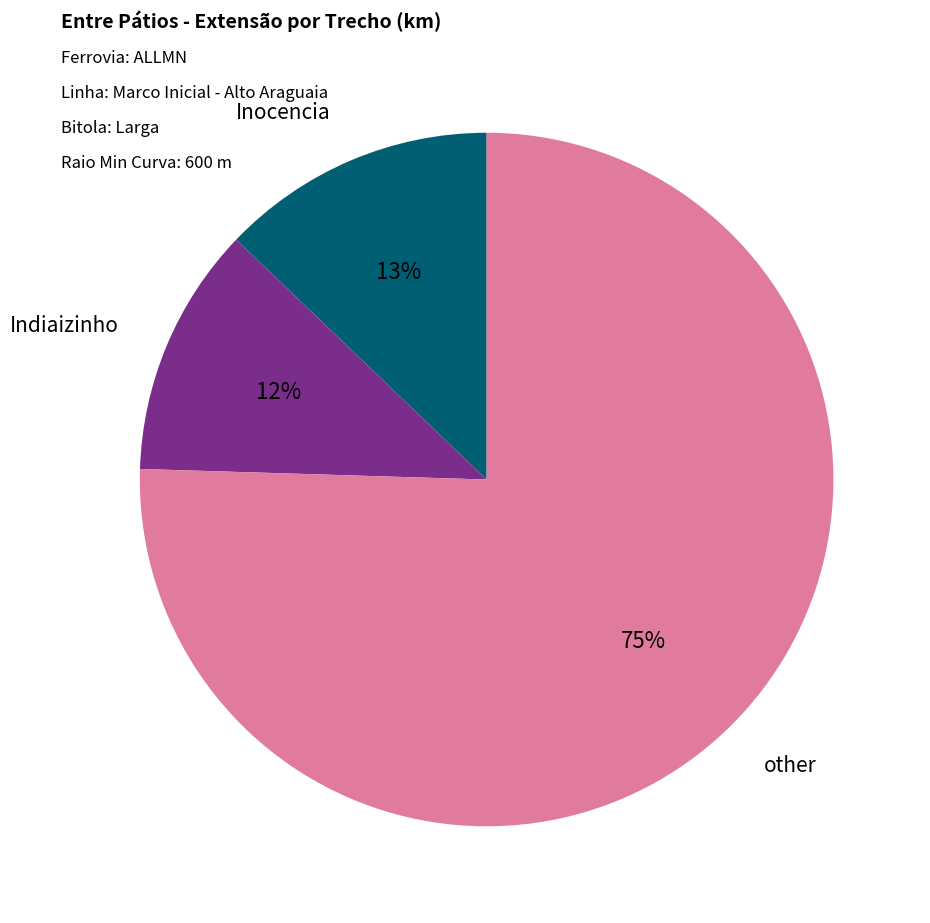

Does any single category account for the majority?

Yes